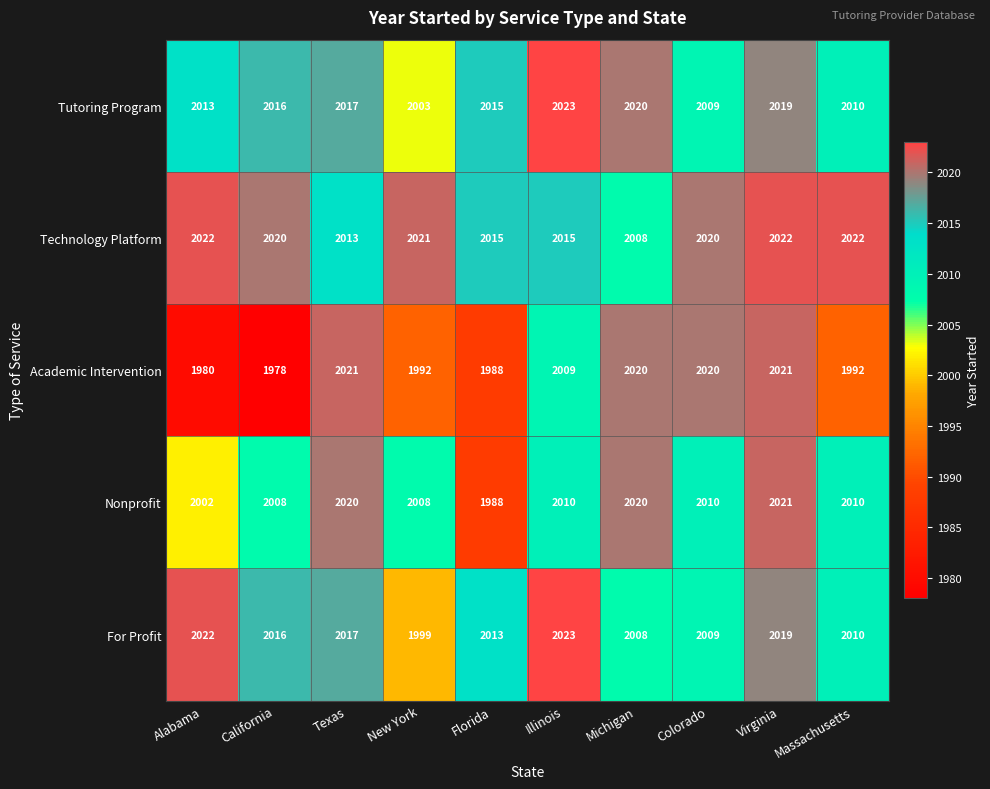

Which series has the largest range (max minus min)?

Academic Intervention